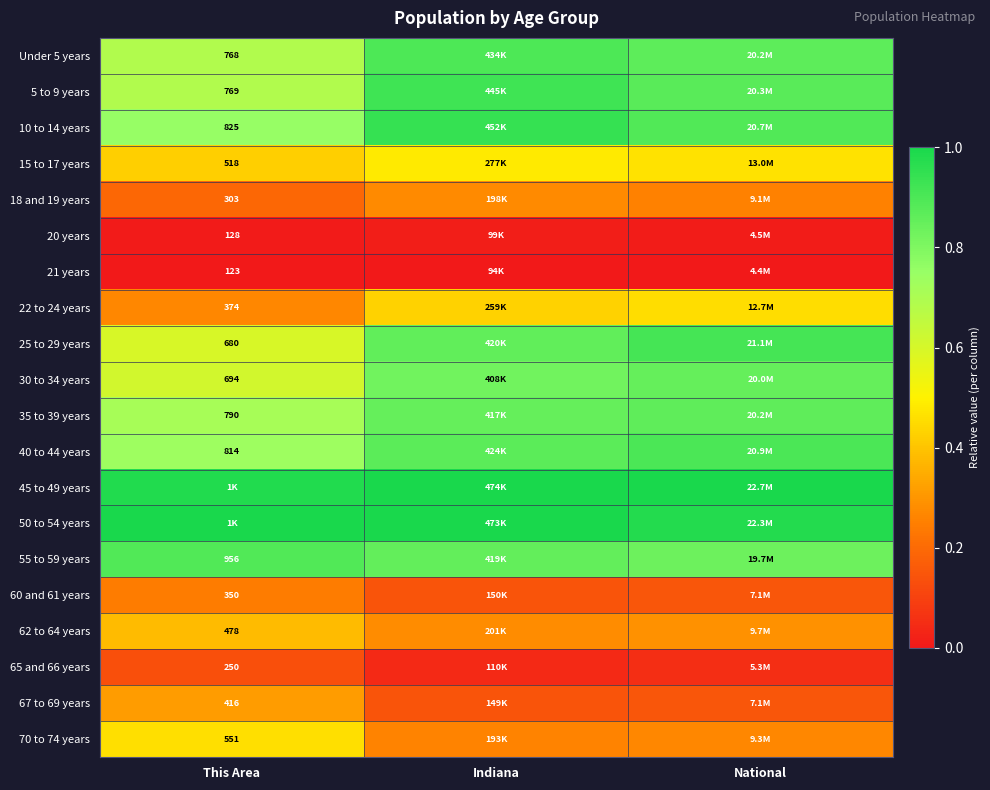

Is the value of 25 to 29 years at This Area greater than the value of 21 years at This Area?

Yes